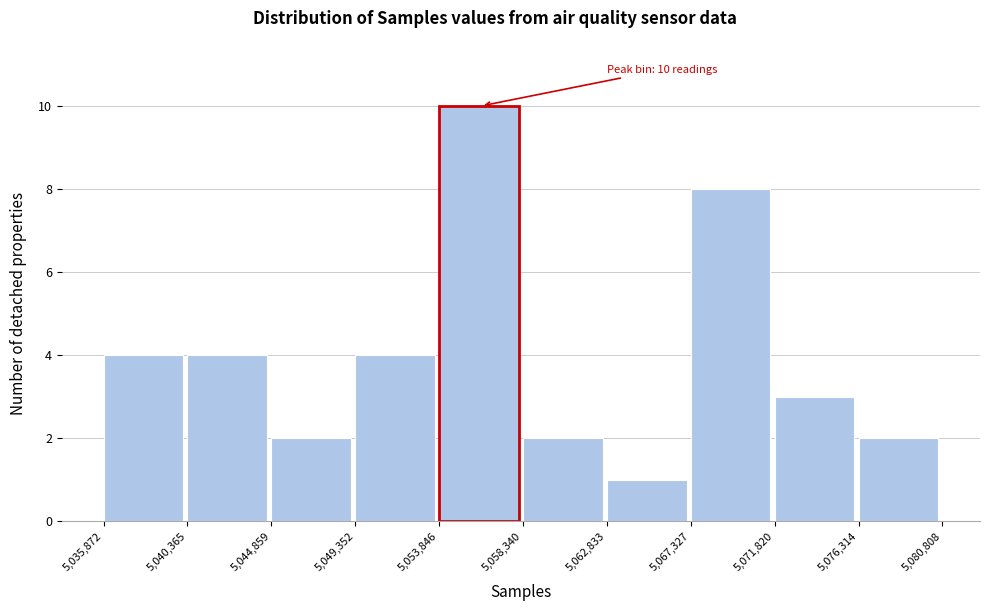

Over which range of the x-axis is the bar tallest?

5,053,846 to 5,058,340